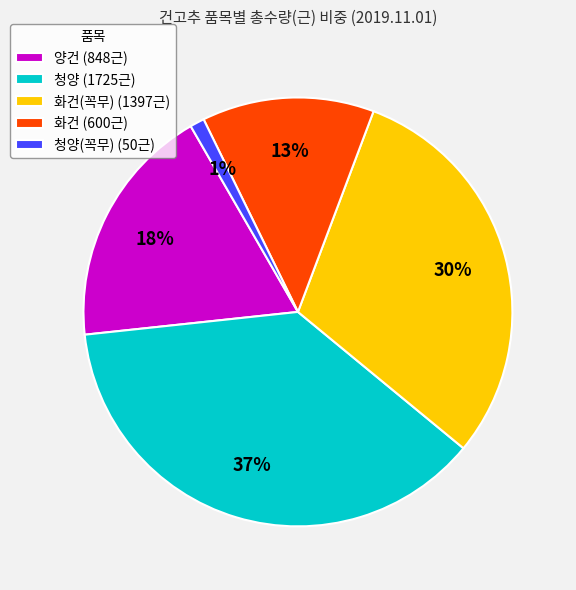

To the nearest percent, what is the difference between the 화건 (600근) and 양건 (848근) slice percentages?

5%